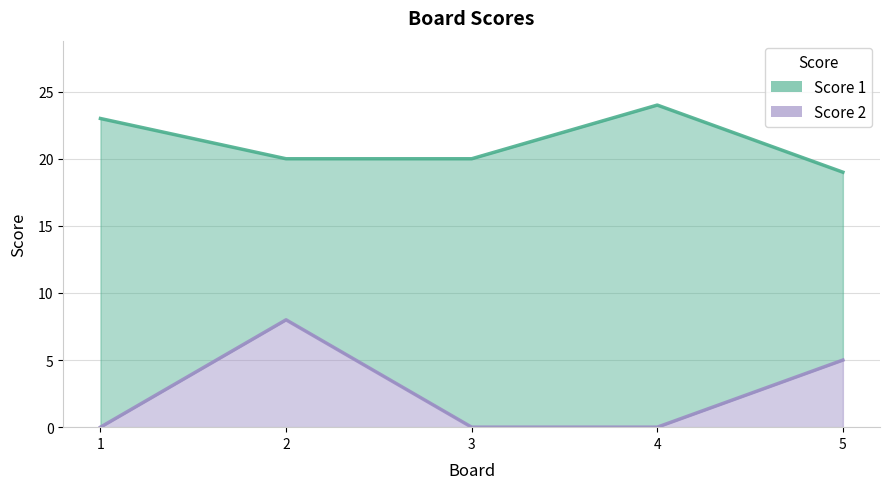

How many categories are shown in the chart?

5